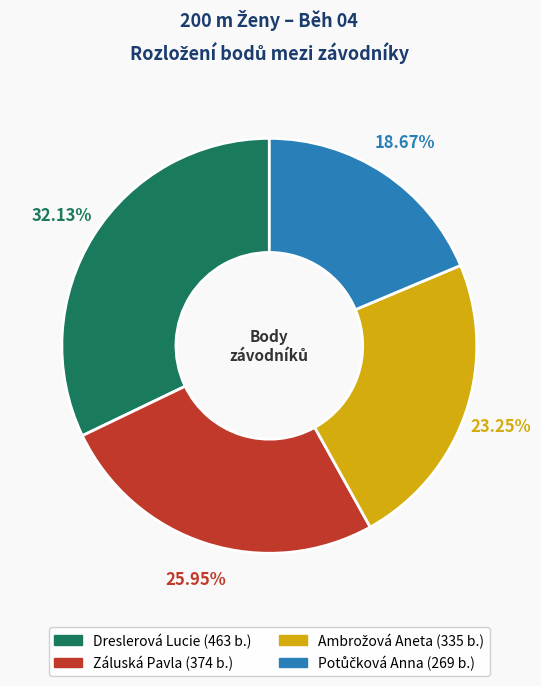

What is the largest slice in the pie chart?

Dreslerová Lucie